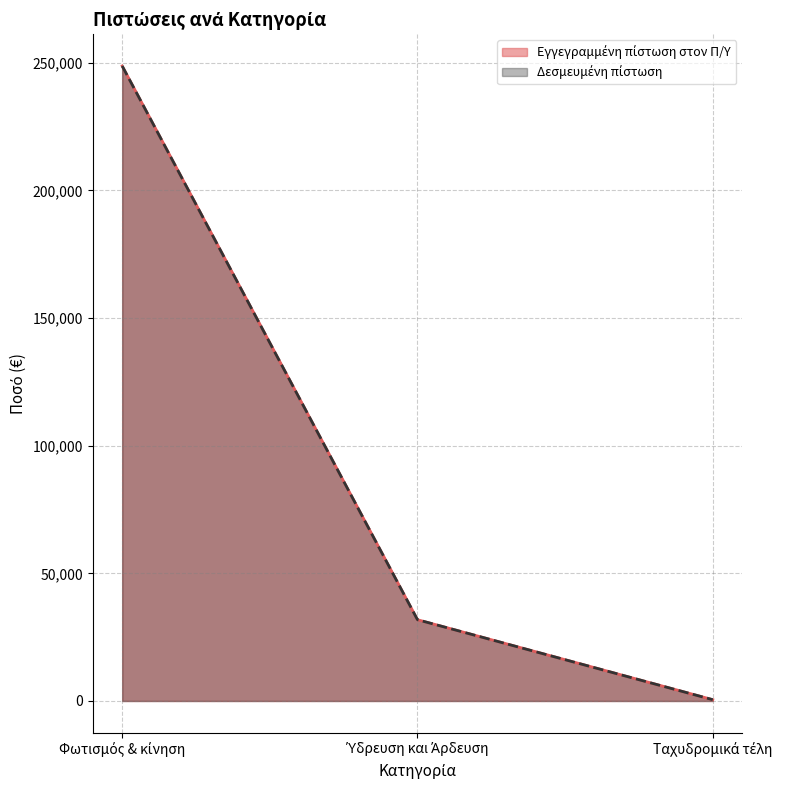

The Δεσμευμένη πίστωση series shows 500.0 at Ταχυδρομικά τέλη. True or false?

True